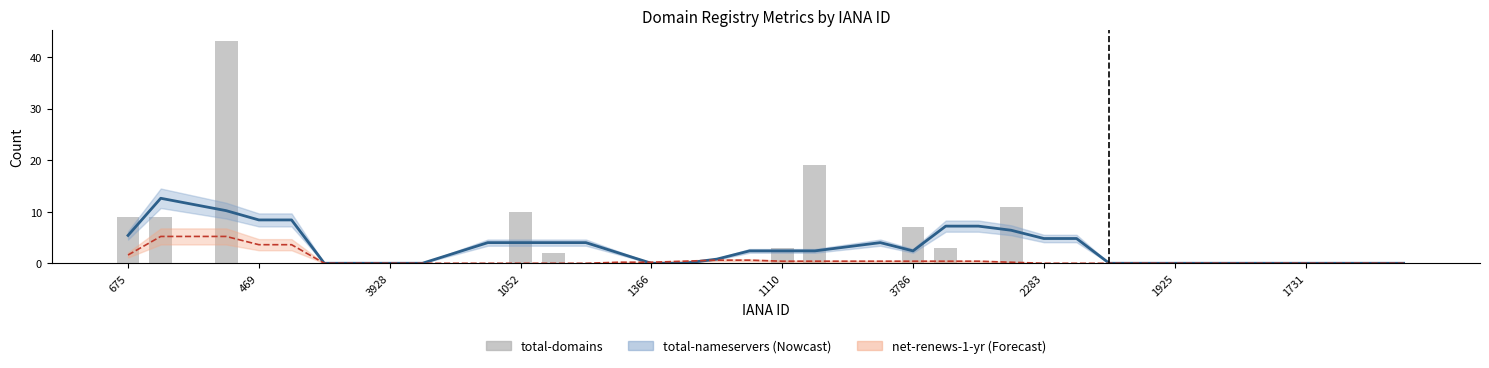

Rank the series at 25 from highest to lowest value.

total-nameservers, total-domains, net-renews-1-yr